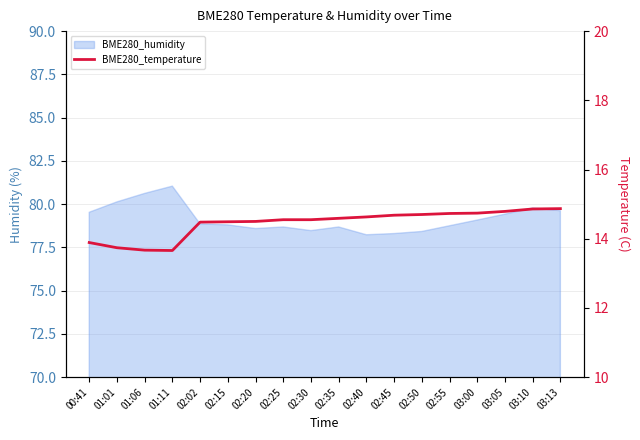

Where is the data nearest to the value 14?

00:41